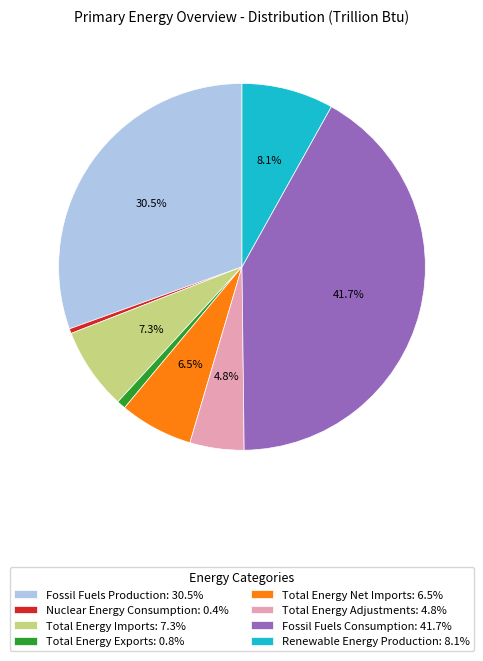

How much of the chart is everything except Total Energy Imports: 7.3%?

92.7%